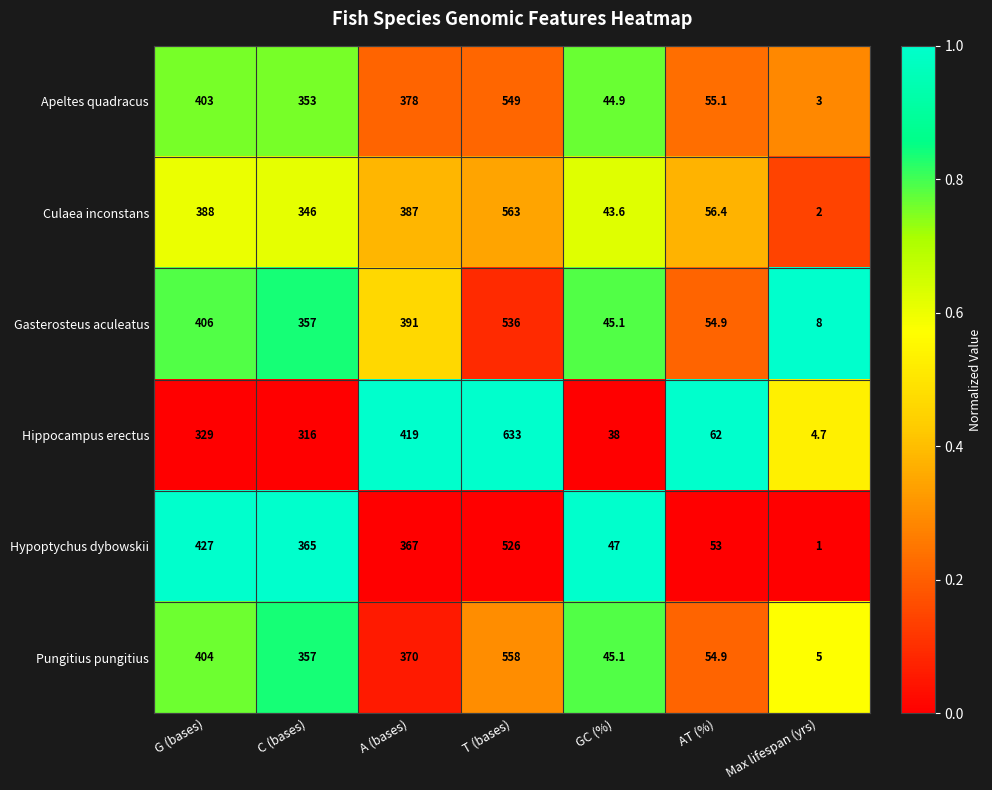

Which series has the largest total across all categories?

Hippocampus erectus